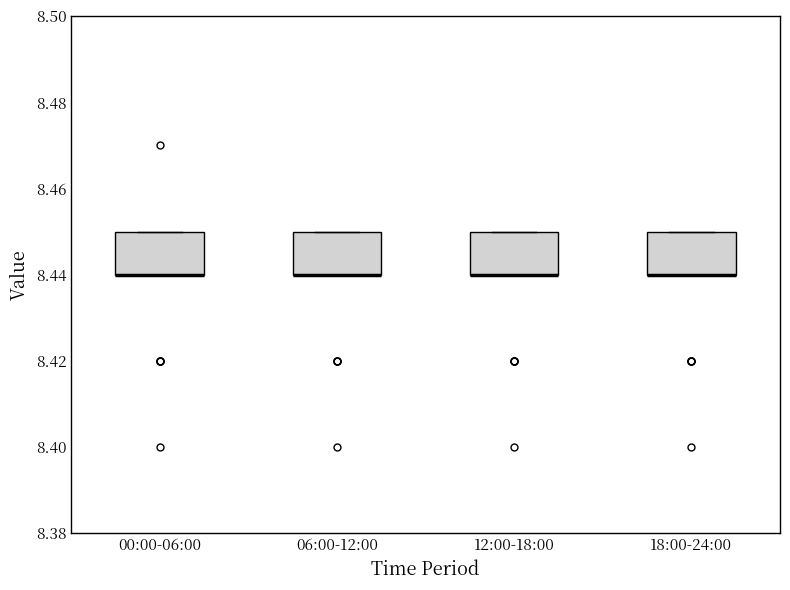

Reading left to right, read every box against the y-axis: the position of its median line, the range the box covers, and the ends of its whiskers. The values are not printed on the chart, so give them approximately, as read against the axis.

00:00-06:00: median 8.44 (drawn on the box's lower edge), box 8.44 to 8.45, whiskers 8.44 to 8.45
06:00-12:00: median 8.44 (drawn on the box's lower edge), box 8.44 to 8.45, whiskers 8.44 to 8.45
12:00-18:00: median 8.44 (drawn on the box's lower edge), box 8.44 to 8.45, whiskers 8.44 to 8.45
18:00-24:00: median 8.44 (drawn on the box's lower edge), box 8.44 to 8.45, whiskers 8.44 to 8.45